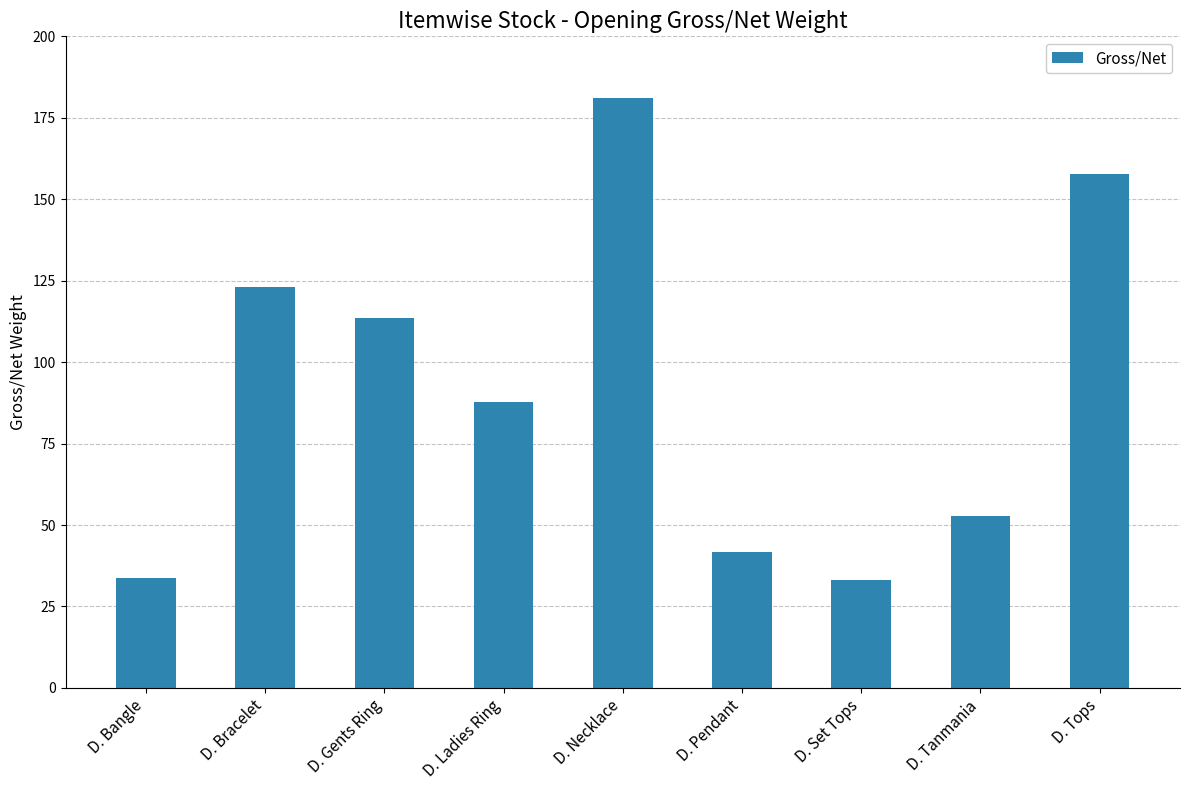

Are the bars grouped side by side (vs. stacked)?

No